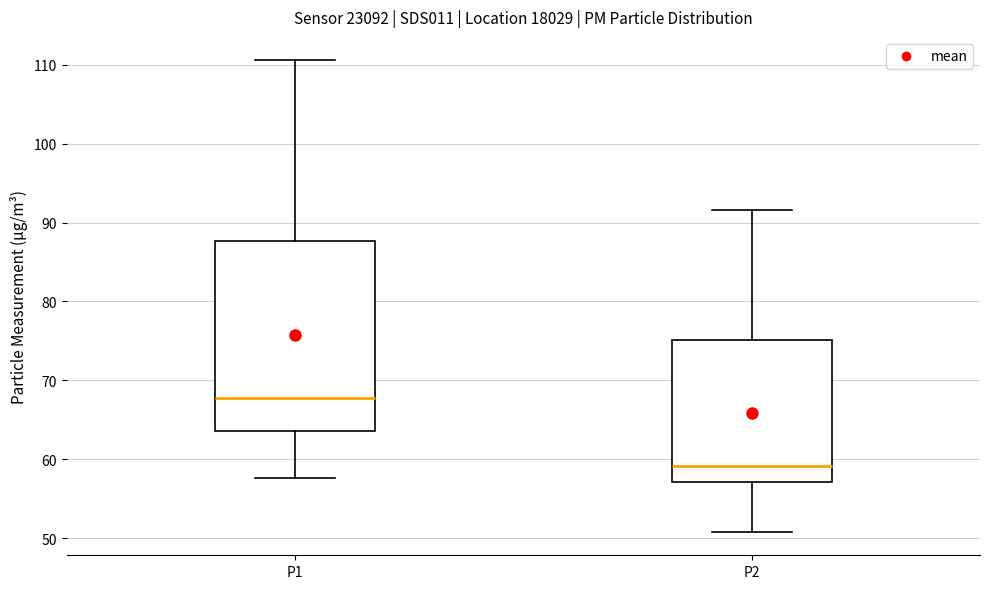

Where does the median line of the box for P2 sit on the y-axis? The values are not printed on the chart, so give them approximately, as read against the axis.

59